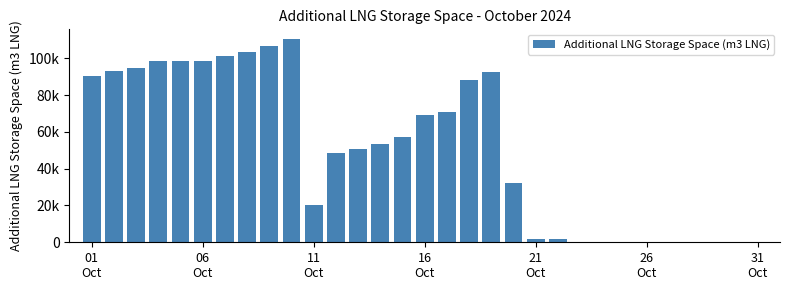

What is the average value?

51003